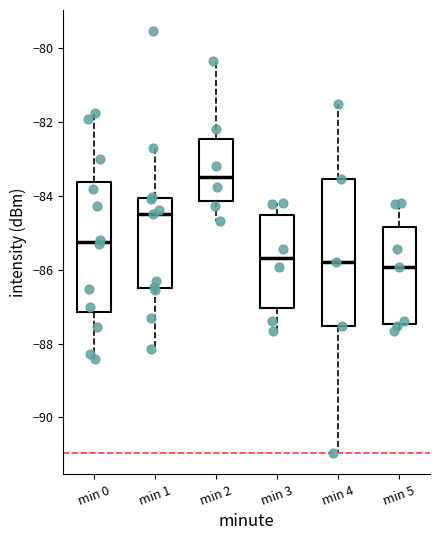

Reading left to right, transcribe this box plot: for each box, give where its median line is, the range the box spans, and where its two whiskers end, as read against the y-axis. The values are not printed on the chart, so give them approximately, as read against the axis.

min 0: median -85.2, box -87.2 to -83.6, whiskers -88.4 to -81.8
min 1: median -84.4, box -86.6 to -84.0, whiskers -88.2 to -82.8
min 2: median -83.4, box -84.2 to -82.4, whiskers -84.6 to -80.4
min 3: median -85.6, box -87.0 to -84.6, whiskers -87.6 to -84.2
min 4: median -85.8, box -87.6 to -83.6, whiskers -91.0 to -81.6
min 5: median -86.0, box -87.4 to -84.8, whiskers -87.6 to -84.2